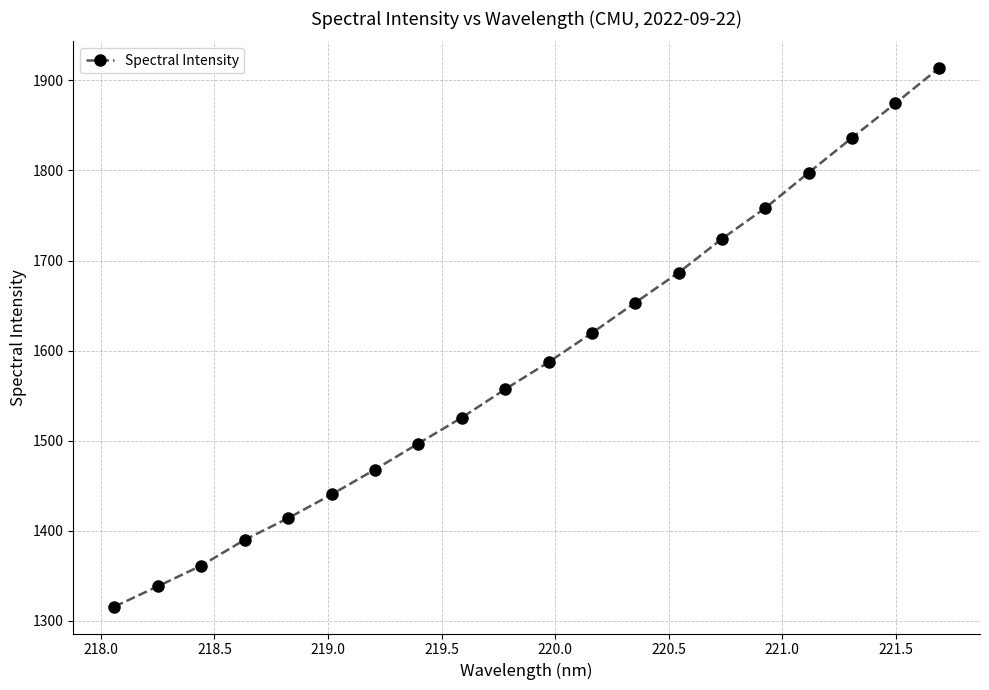

True or false: the data has more than 1 interior local peaks.

False